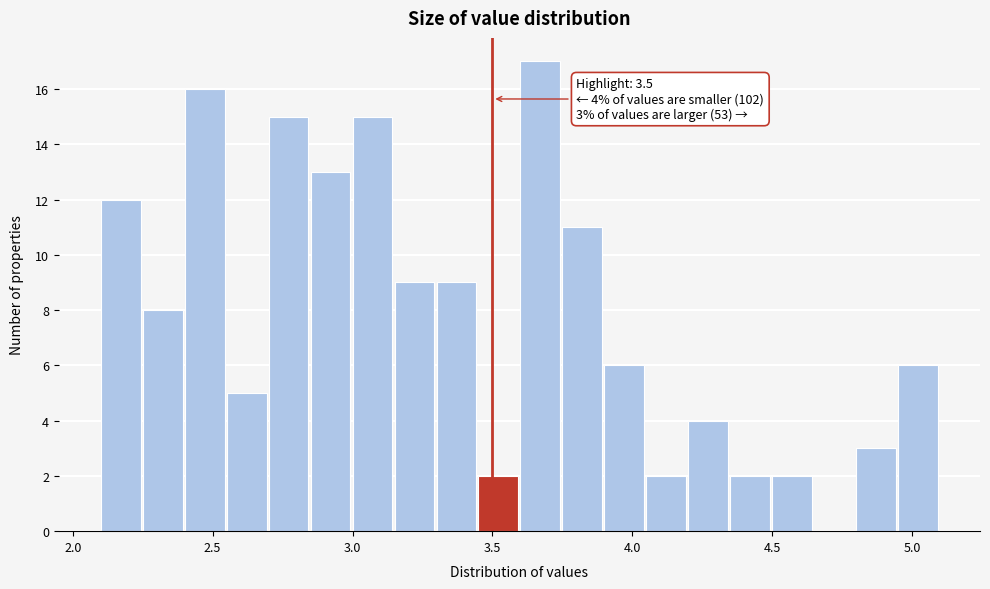

Read against the x-axis, roughly where is the centre of the tallest bar?

3.65